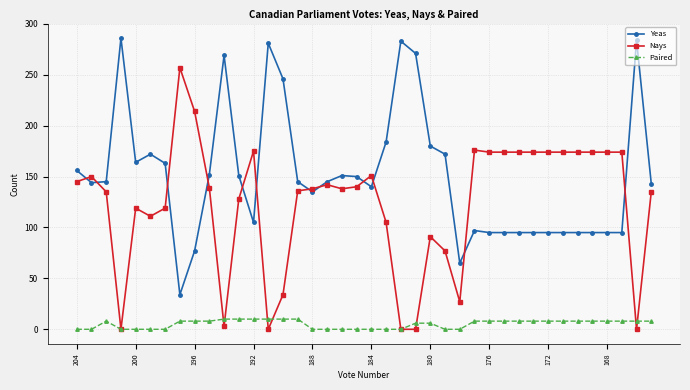

What is the value of the Paired point at the 14th from the left?

10